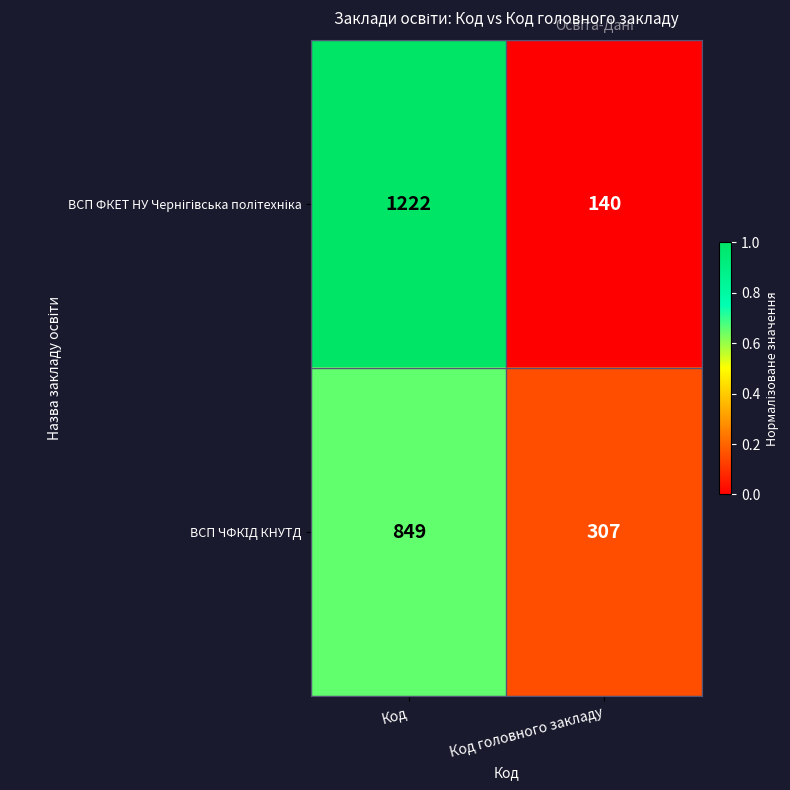

Which label corresponds to the smallest value in the chart?

Код головного закладу